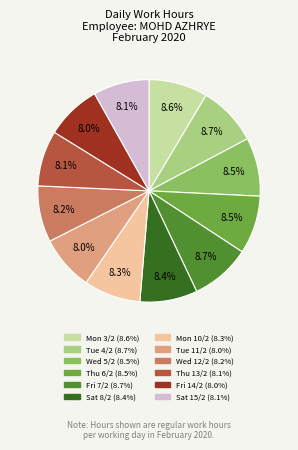

To the nearest percent, what is the combined percentage of Thu 6/2 and Mon 3/2?

17%